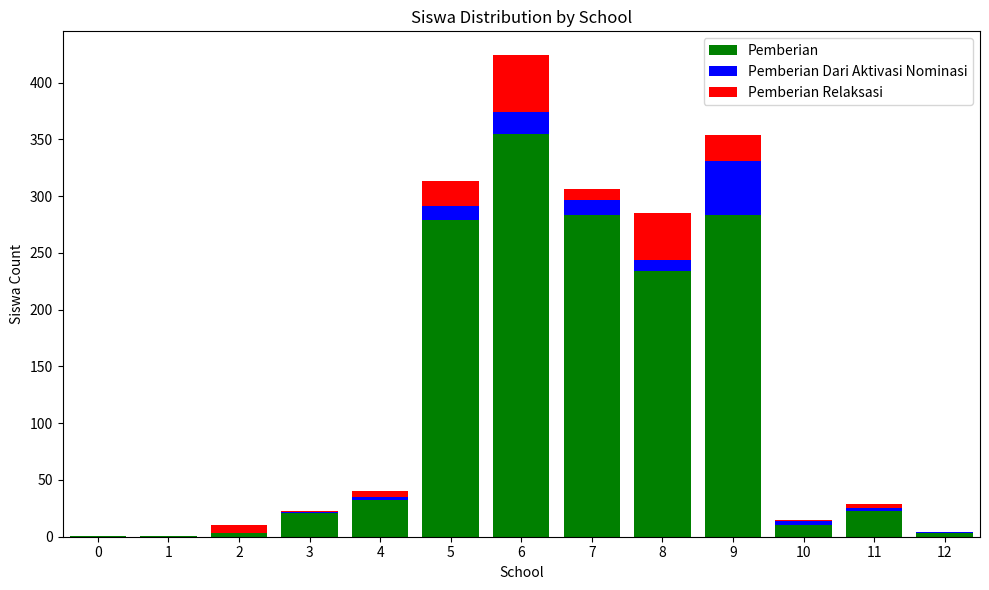

What is the maximum value for Pemberian?

355